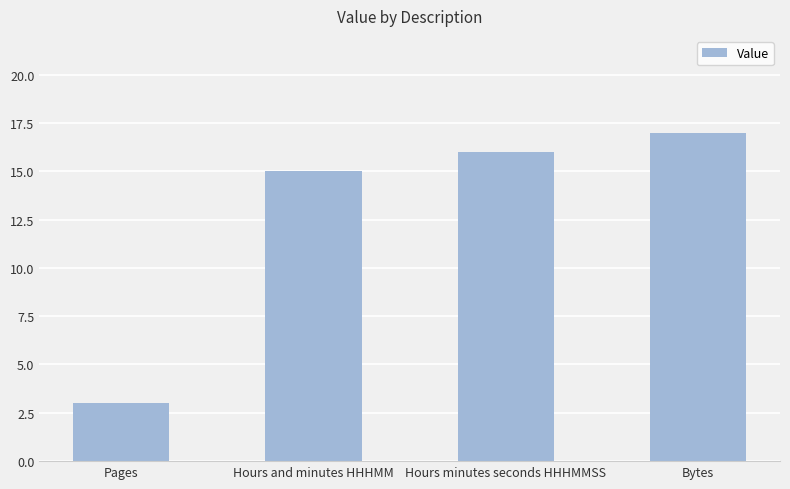

What is the label of the 4th bar from the left?

Bytes